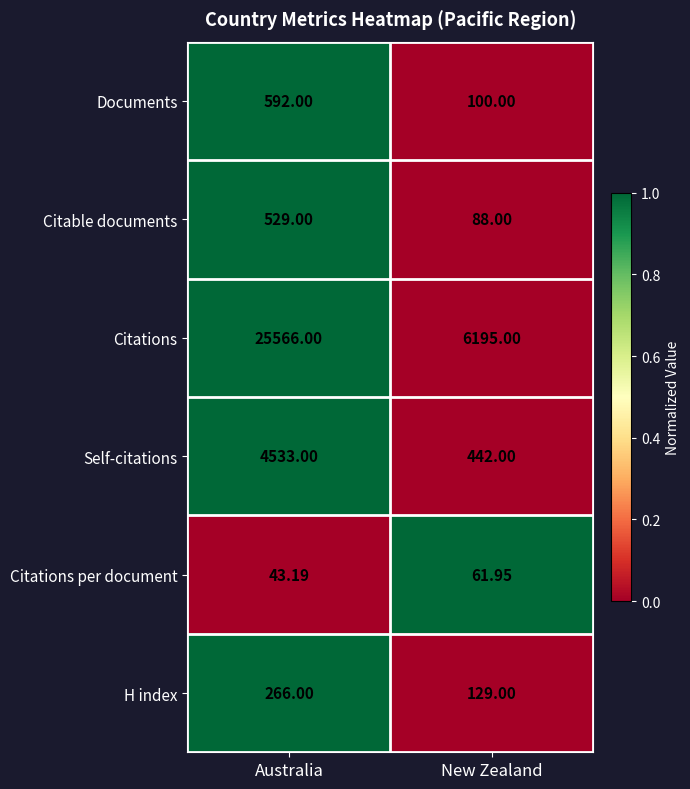

At which category does the chart reach its minimum across all series?

Australia